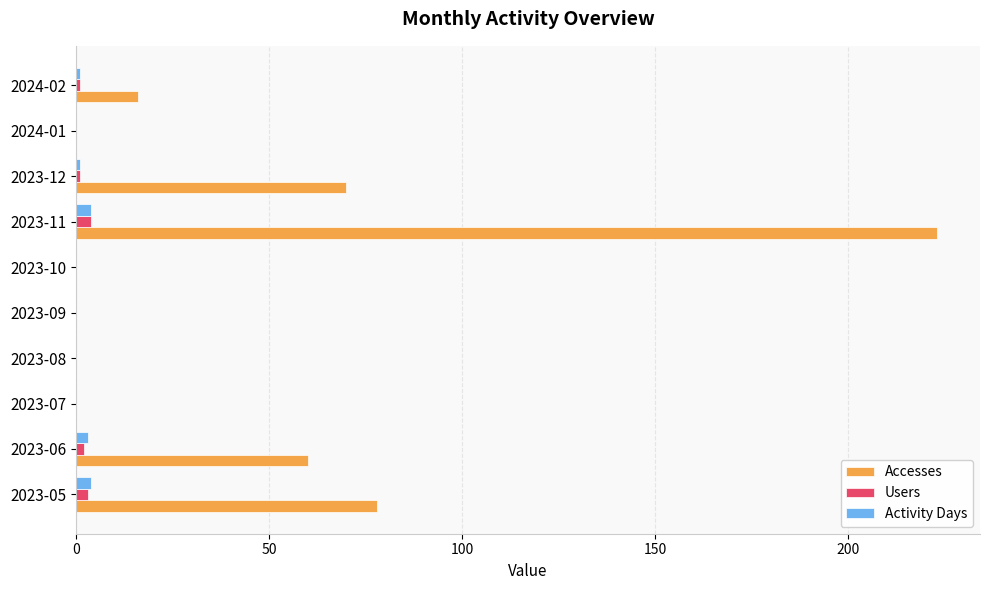

True or false: Users has a value of 2 at 2023-06.

True